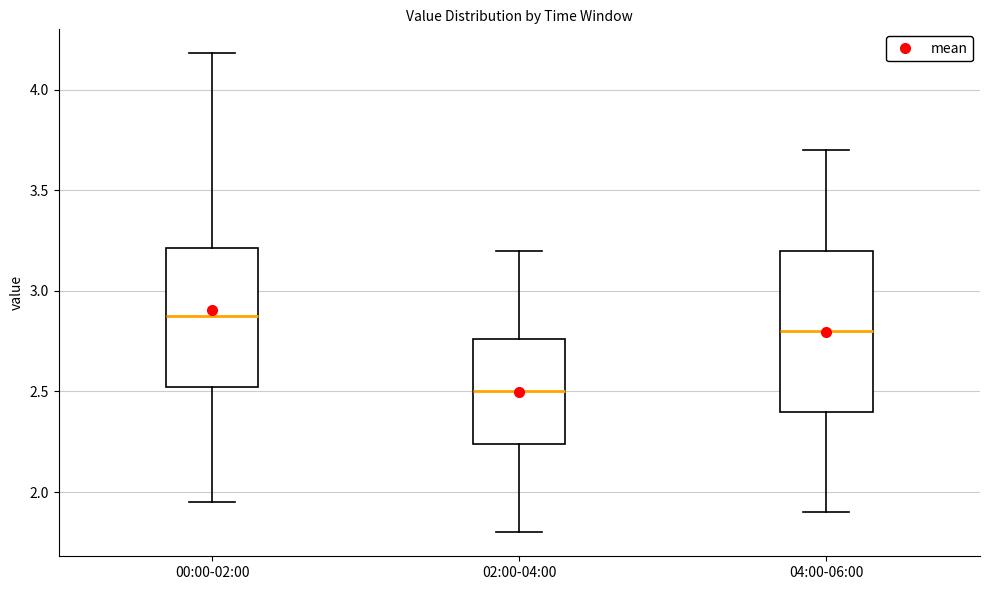

Reading left to right, read every box against the y-axis: the position of its median line, the range the box covers, and the ends of its whiskers. The values are not printed on the chart, so give them approximately, as read against the axis.

00:00-02:00: median 2.90, box 2.50 to 3.20, whiskers 1.95 to 4.20
02:00-04:00: median 2.50, box 2.25 to 2.75, whiskers 1.80 to 3.20
04:00-06:00: median 2.80, box 2.40 to 3.20, whiskers 1.90 to 3.70